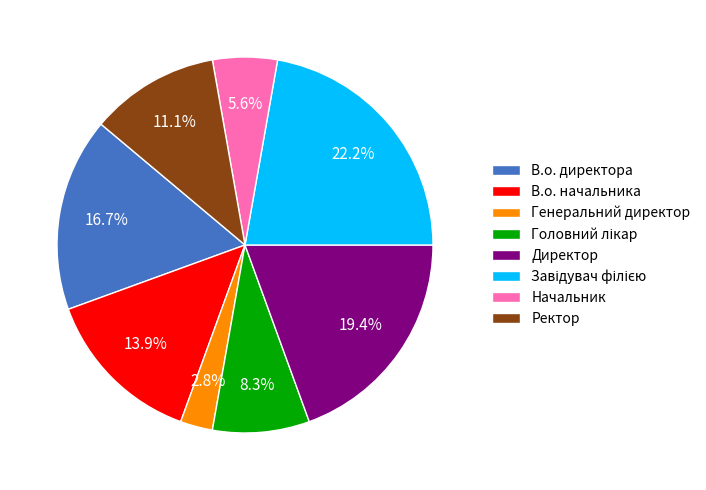

Which has a higher value, Генеральний директор or Начальник?

Начальник